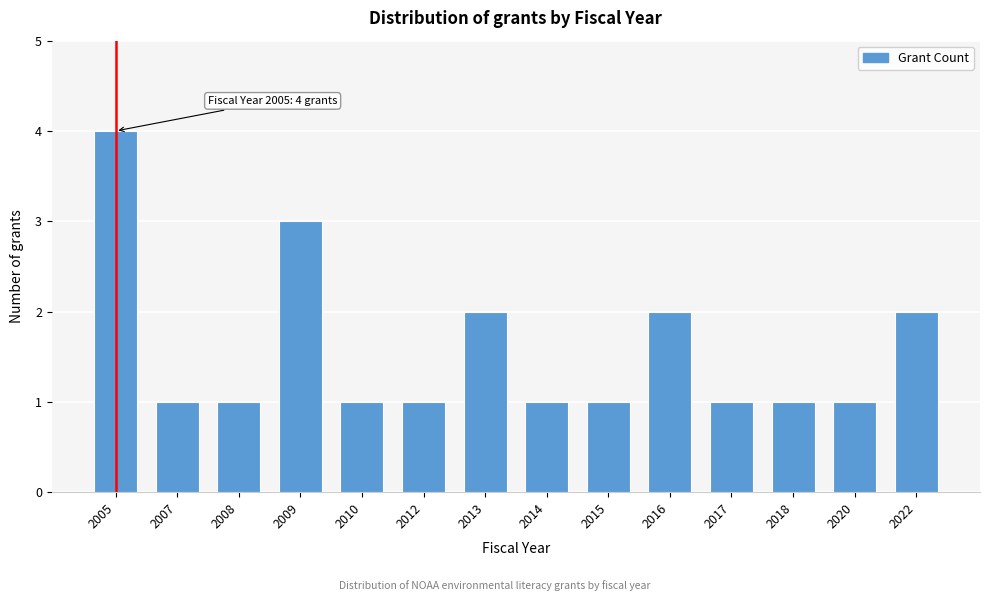

Reading right to left, extract all data points from this chart.

2	1	1	1	2	1	1	2	1	1	3	1	1	4